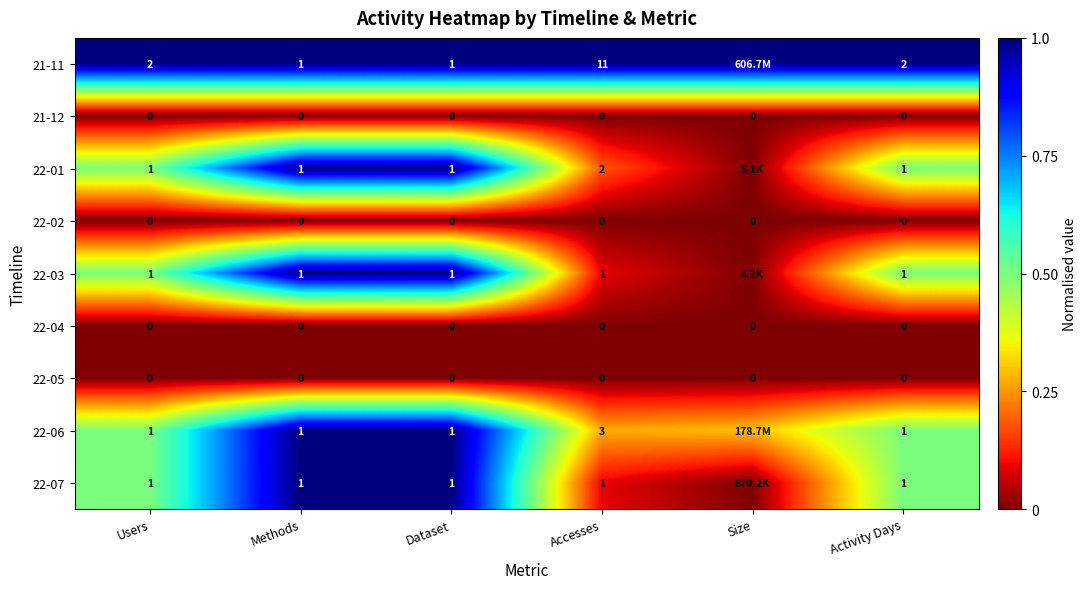

Is the value of 22-06 at Accesses greater than the value of 22-01 at Activity Days?

Yes